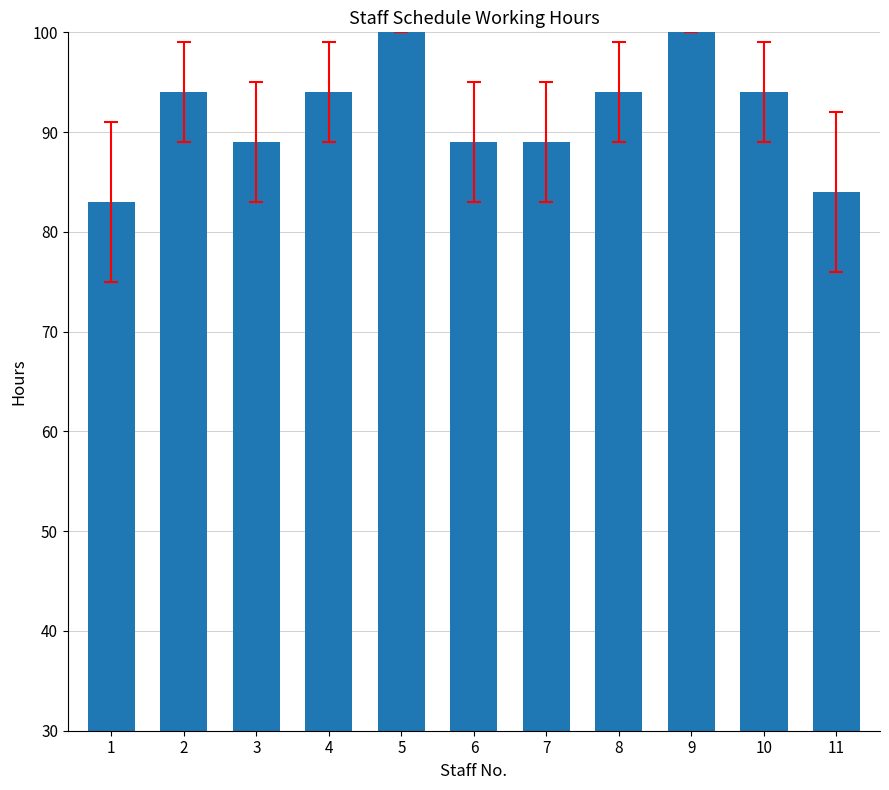

Are the bars grouped side by side (vs. stacked)?

No